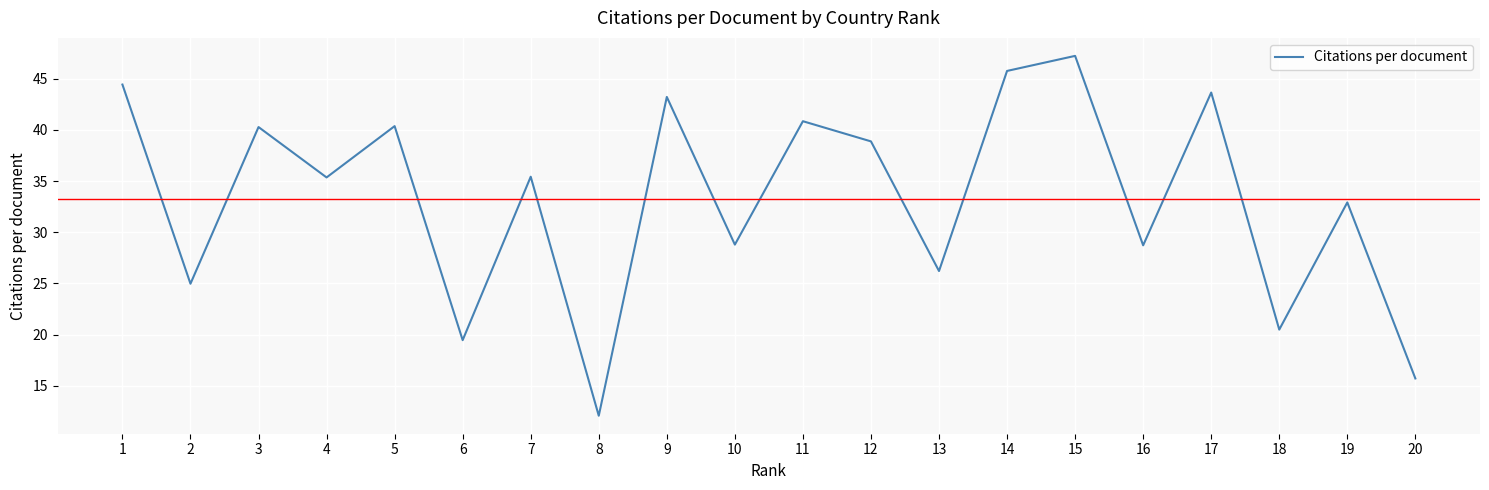

The chart shows a value of 76.7 at 14. True or false?

False